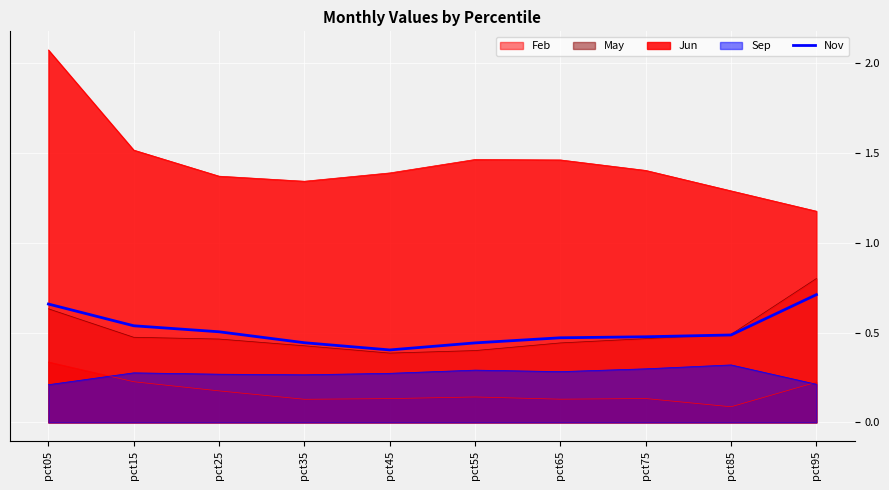

Does the chart display data point markers on the line(s)?

No